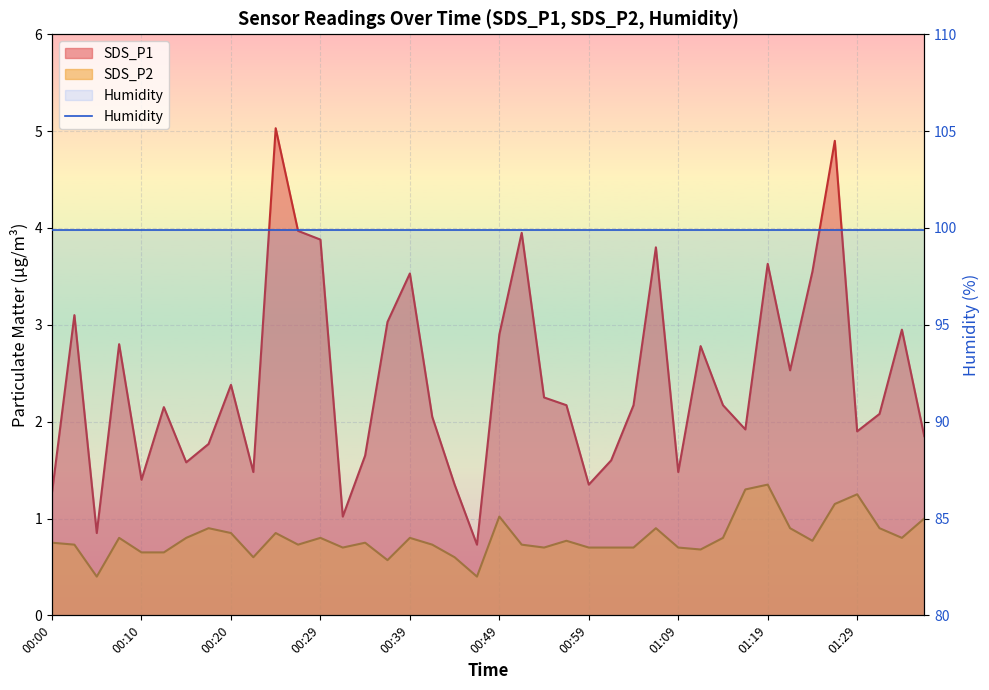

True or false: SDS_P1 and SDS_P2 cross at least once.

False